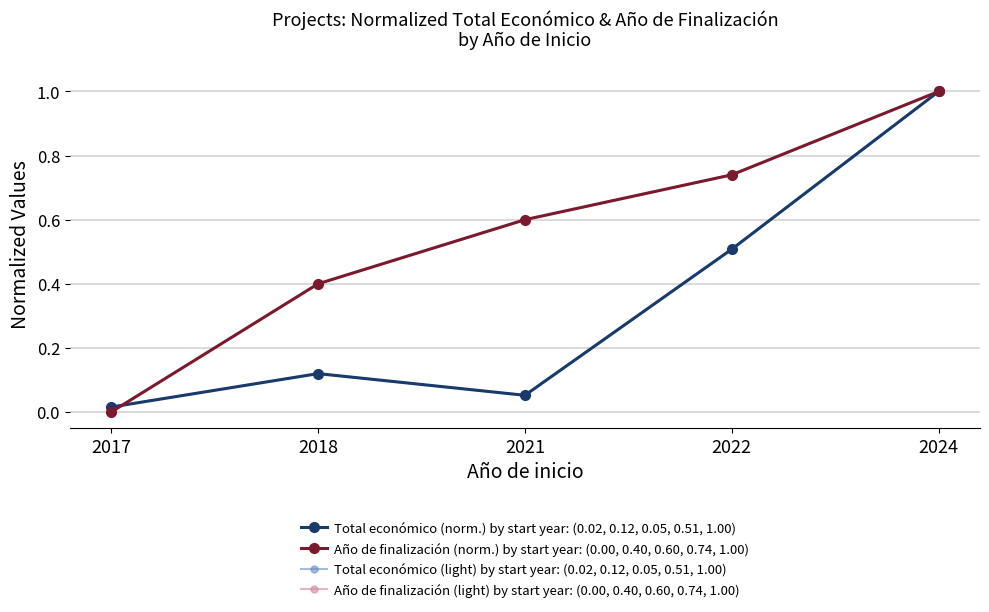

Is this an area chart (filled region under the line)?

No